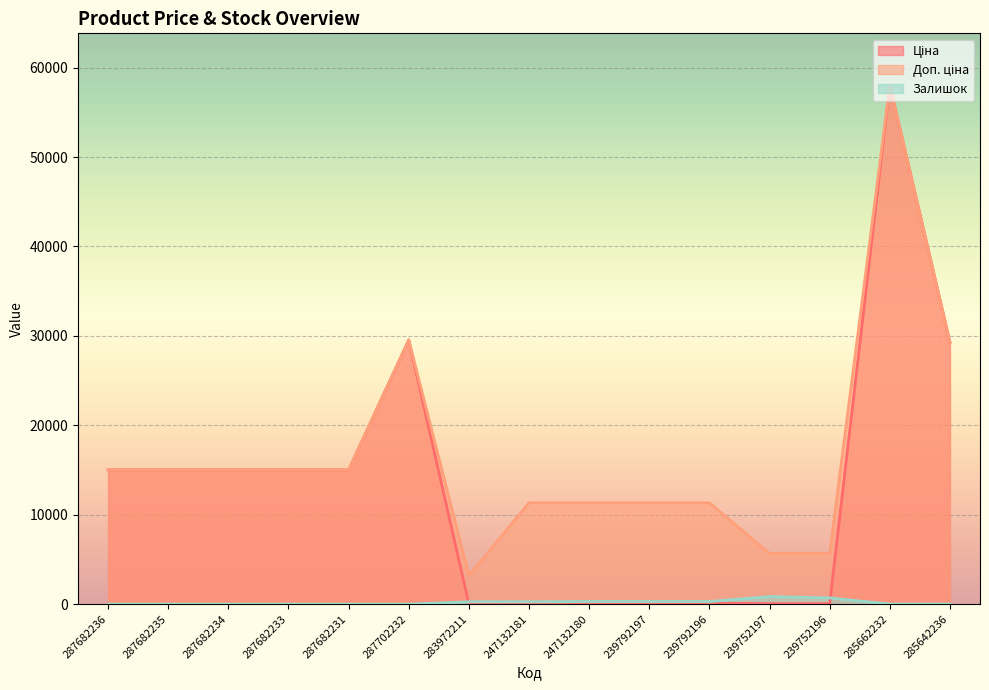

What is the sum of the Залишок values at 239792196 and 287682231?

290.0